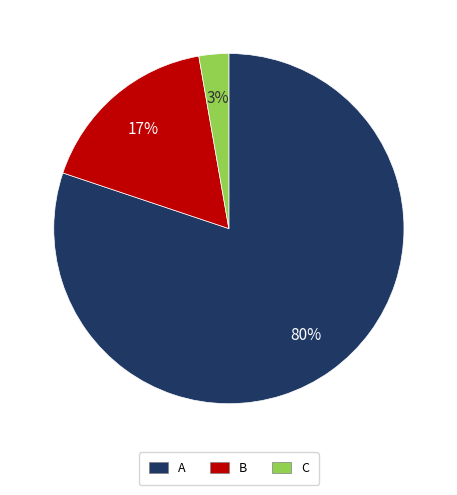

Rank the categories by value from lowest to highest.

C, B, A